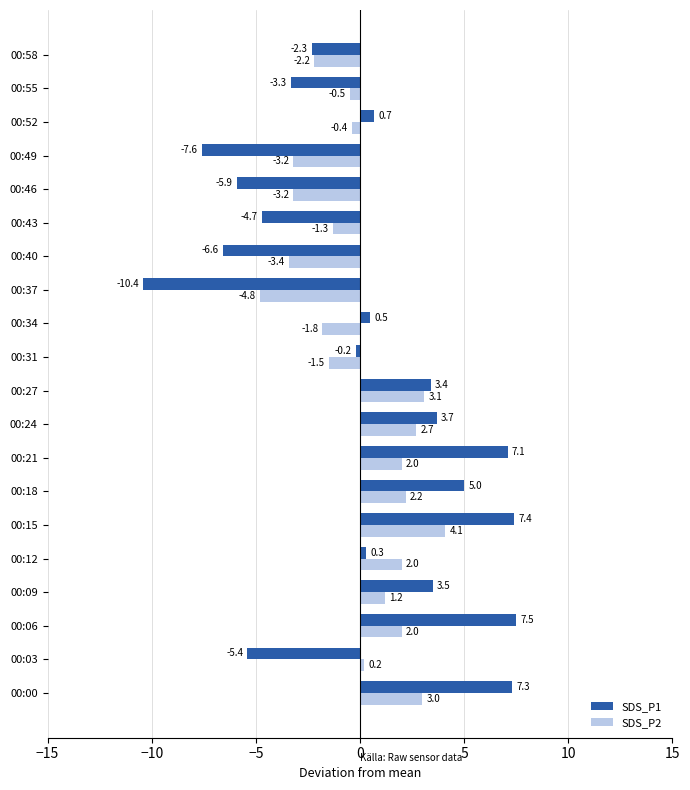

Which series has the widest spread of values?

SDS_P1